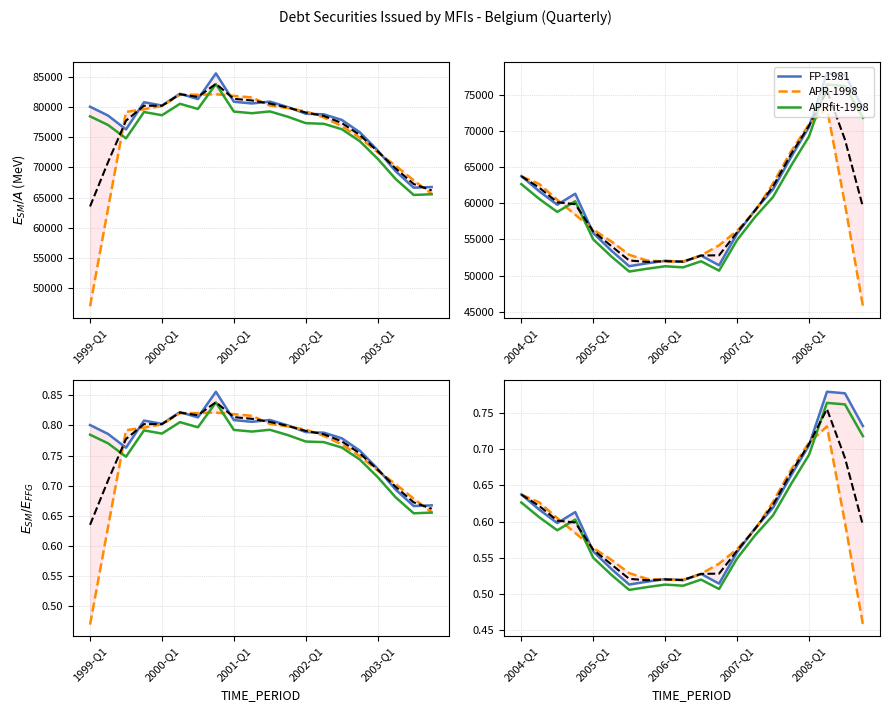

Is the value of APRfit-1998 at 2003-Q1 greater than the value of FP-1981 at 5?

Yes